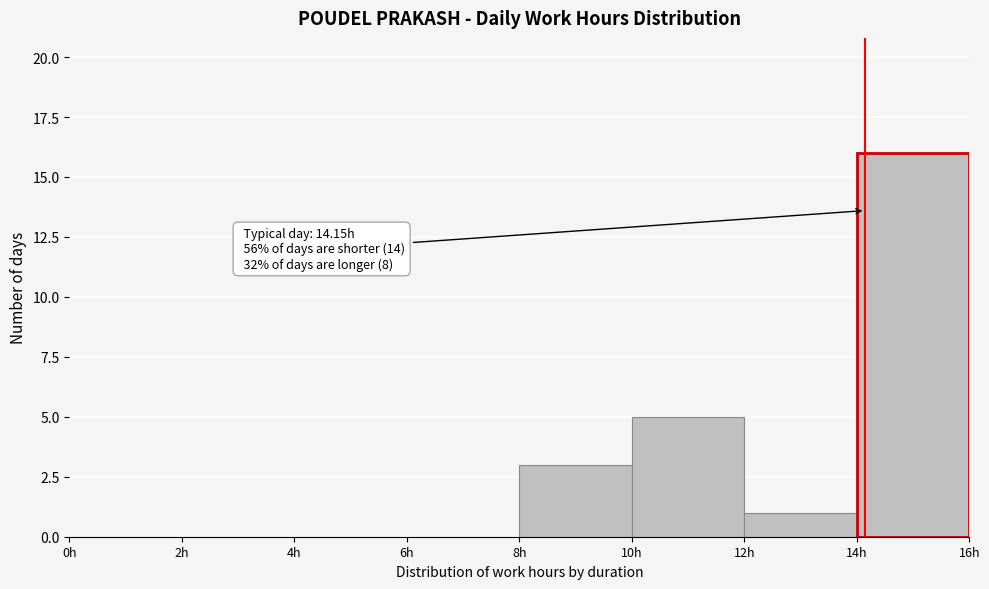

Over which range of the x-axis is the bar tallest?

14 to 16